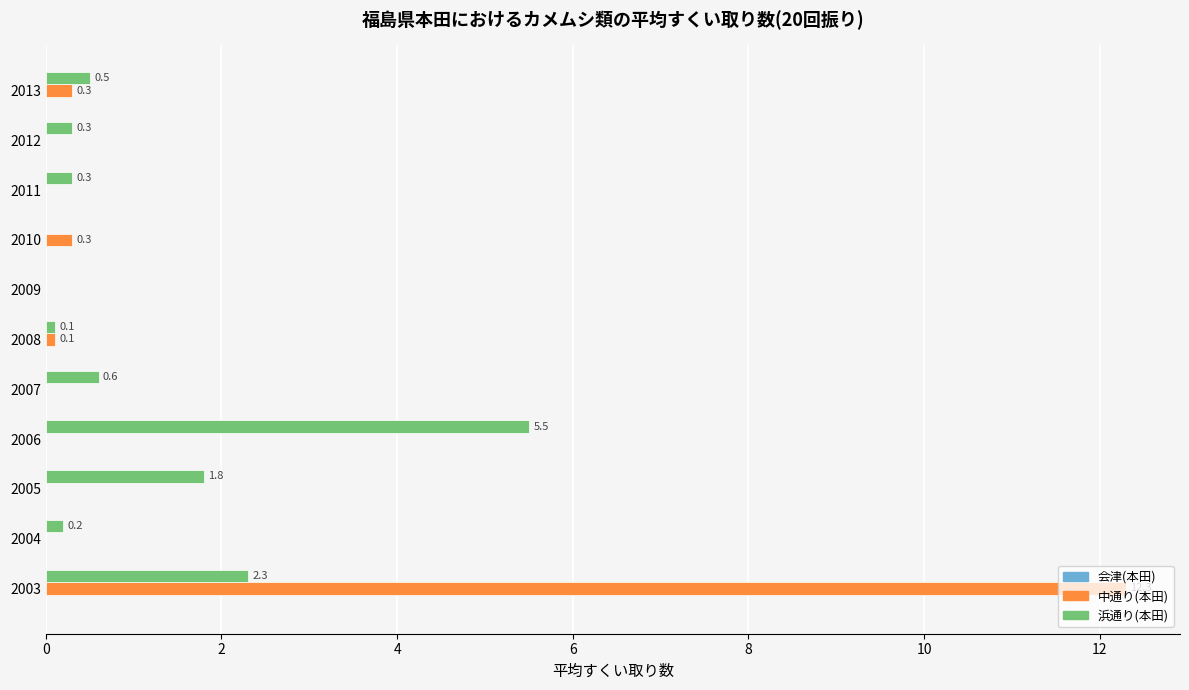

What is the approximate value of 浜通り(本田) at 2007?

0.6